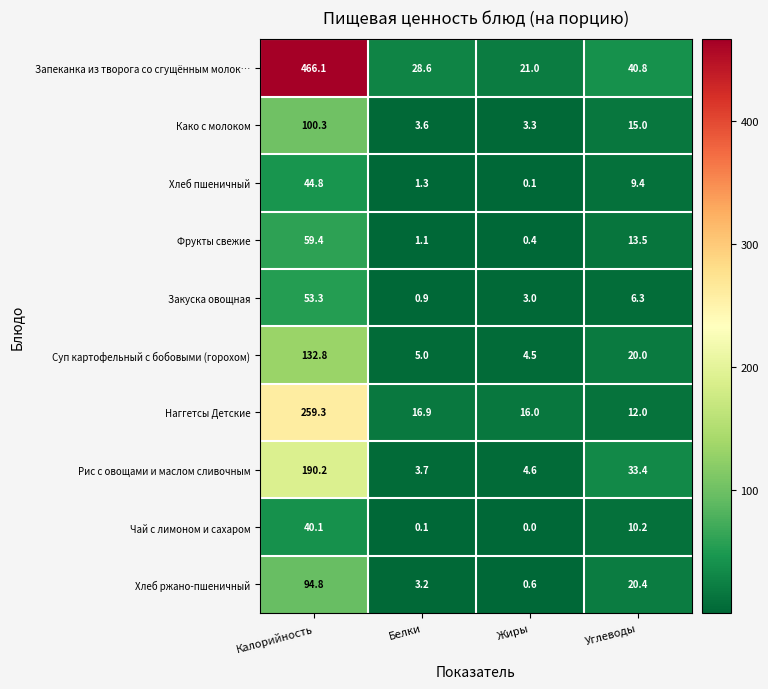

List the series in order of their peak value, lowest first.

Чай с лимоном и сахаром, Хлеб пшеничный, Закуска овощная, Фрукты свежие, Хлеб ржано-пшеничный, Како с молоком, Суп картофельный с бобовыми (горохом), Рис с овощами и маслом сливочным, Наггетсы Детские, Запеканка из творога со сгущённым молок…